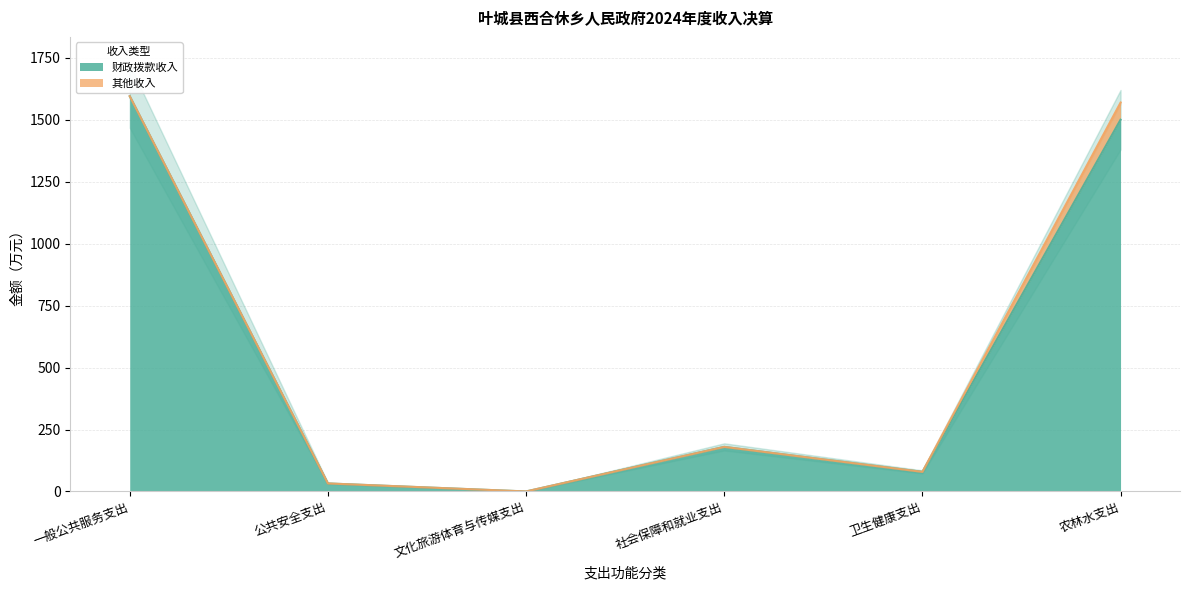

Does the chart have visible grid lines?

Yes